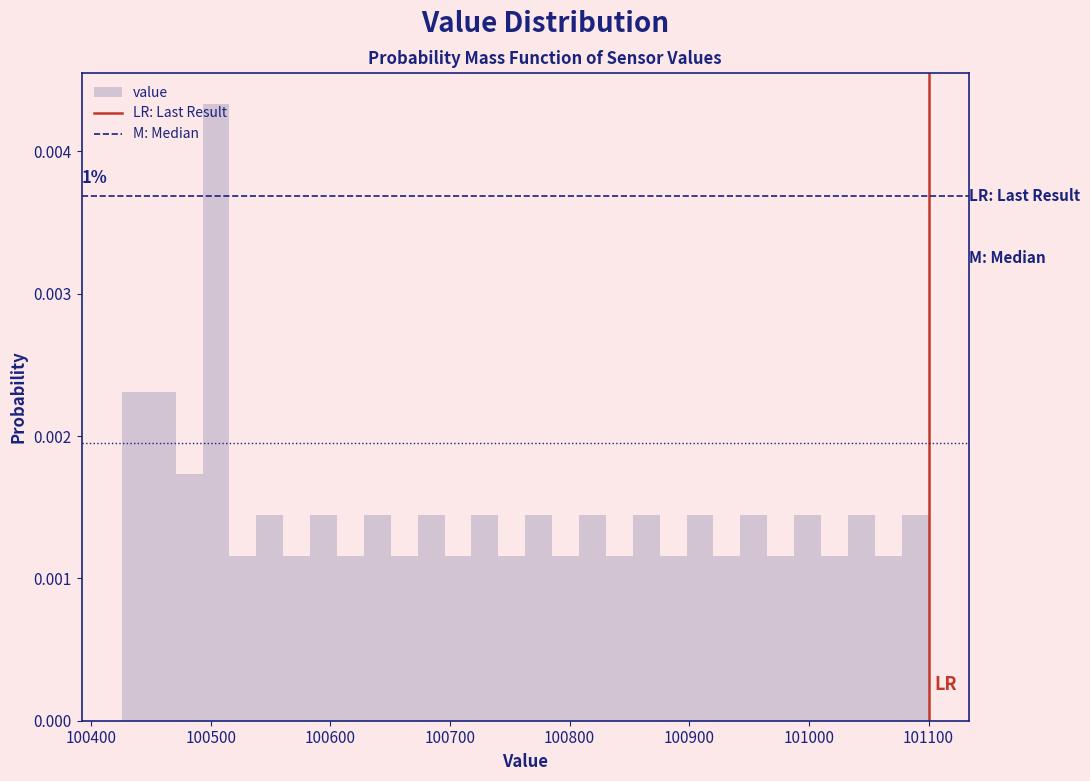

Read against the x-axis, roughly where is the centre of the tallest bar?

100500